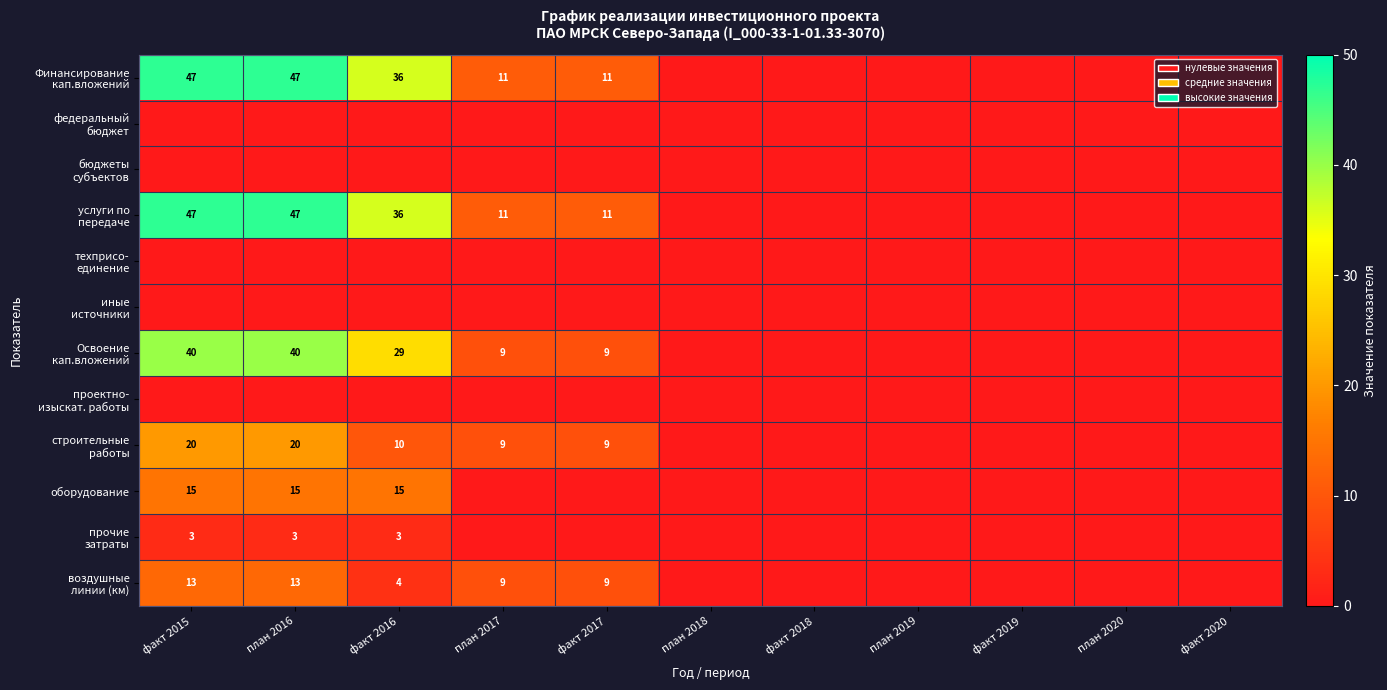

What is the spread (max minus min) of values at план 2017?

11